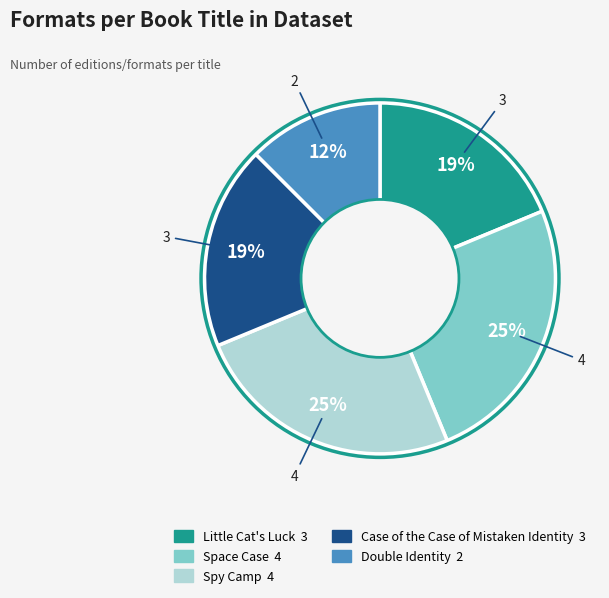

To the nearest percent, what portion does Space Case represent?

25%